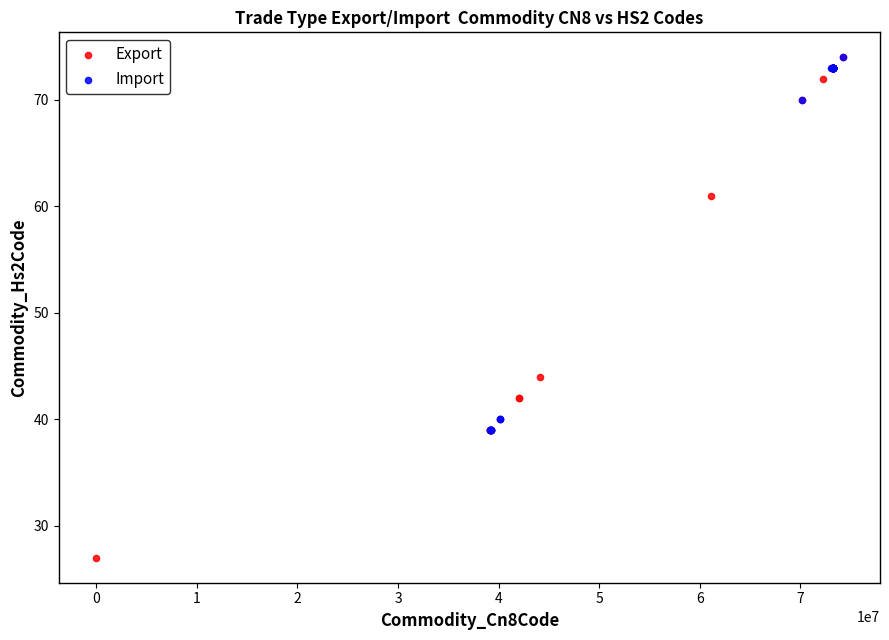

What are all the series names shown in the legend?

Export, Import